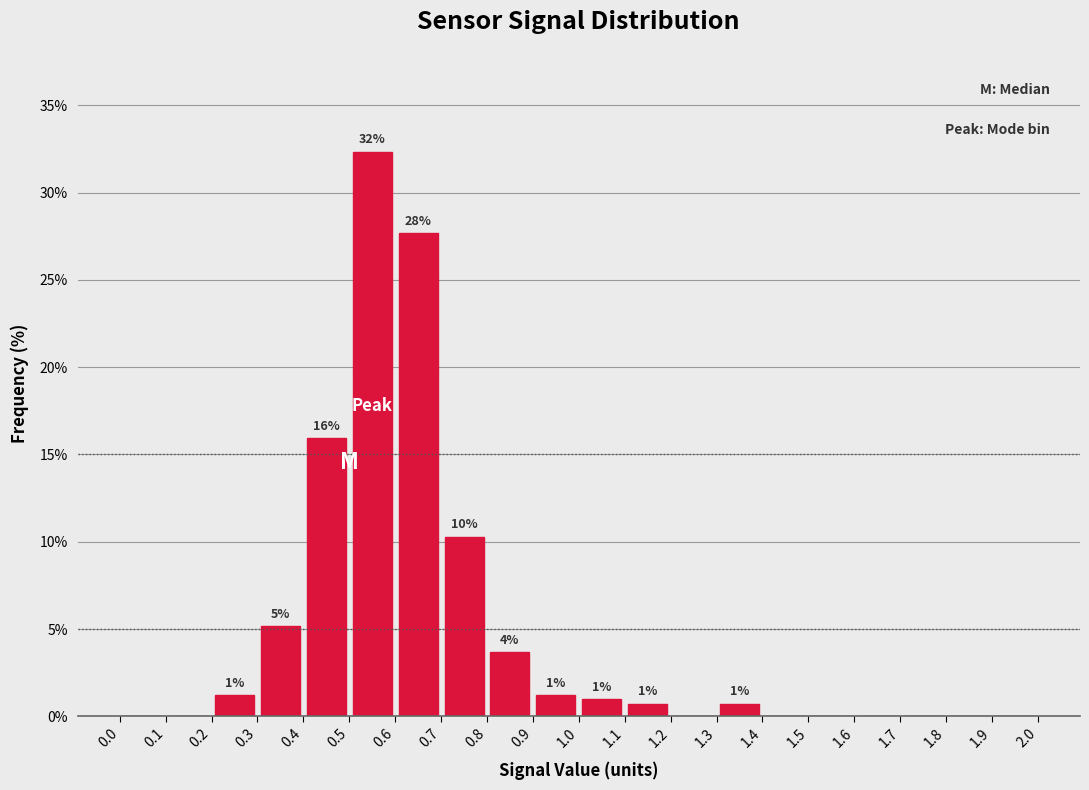

Which range on the x-axis has the tallest bar?

0.5 to 0.6